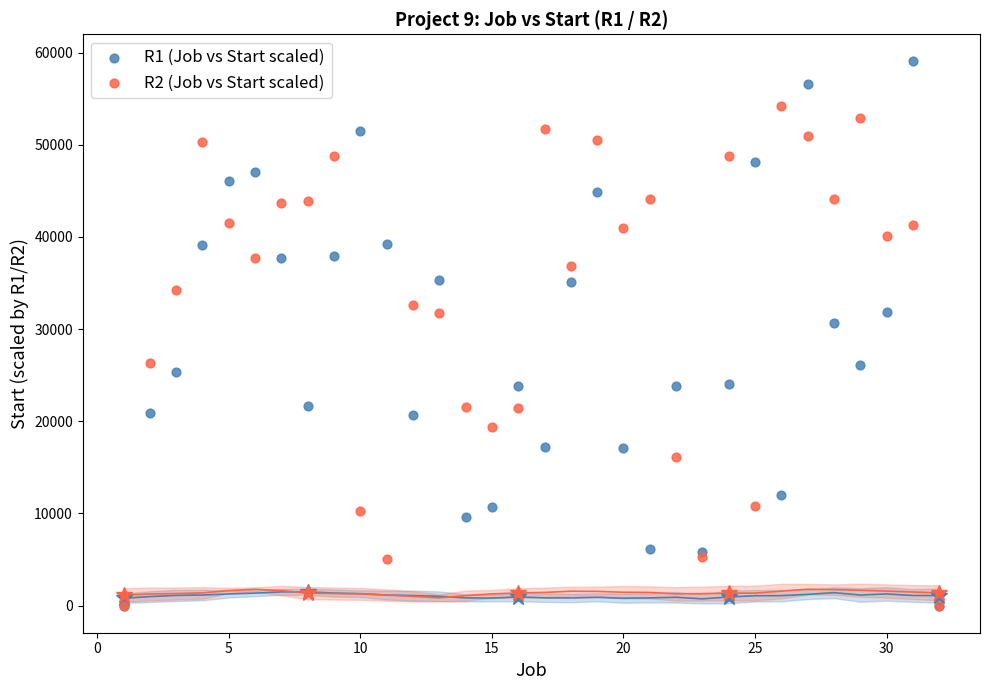

Across all series, what Y value is closest to 29524?

30635.6